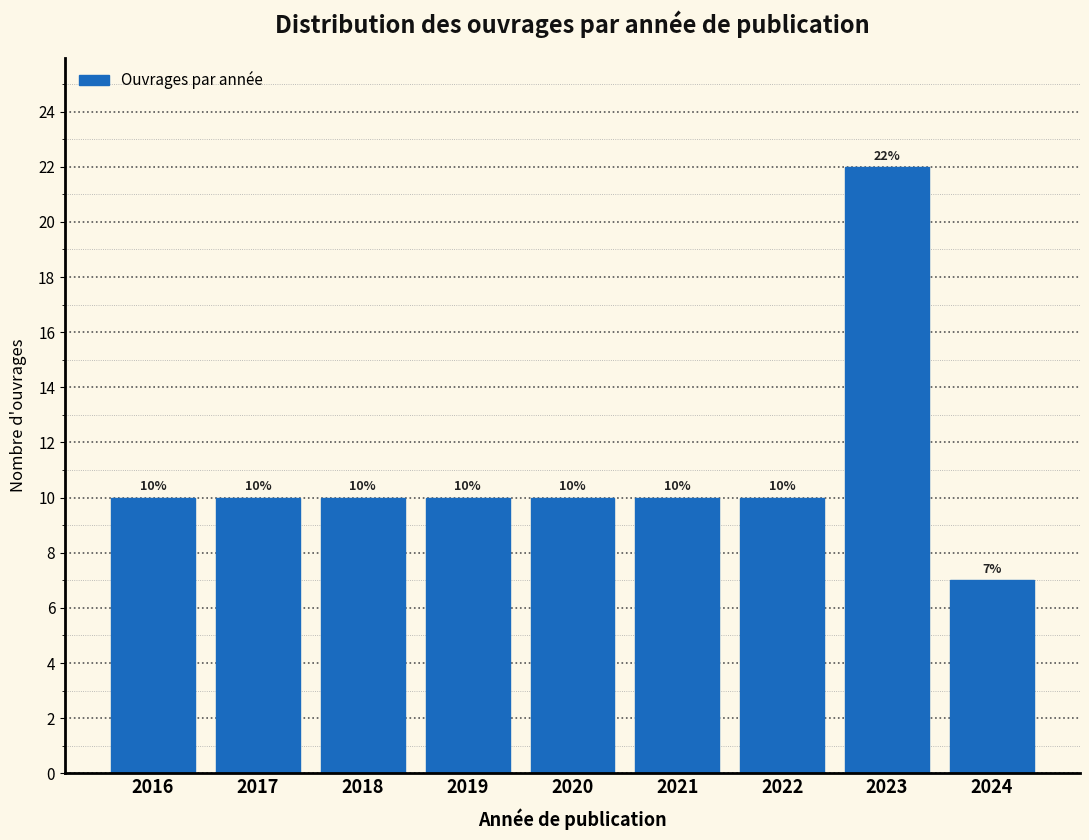

Reading left to right, transcribe all the data shown in this chart.

10	10	10	10	10	10	10	22	7